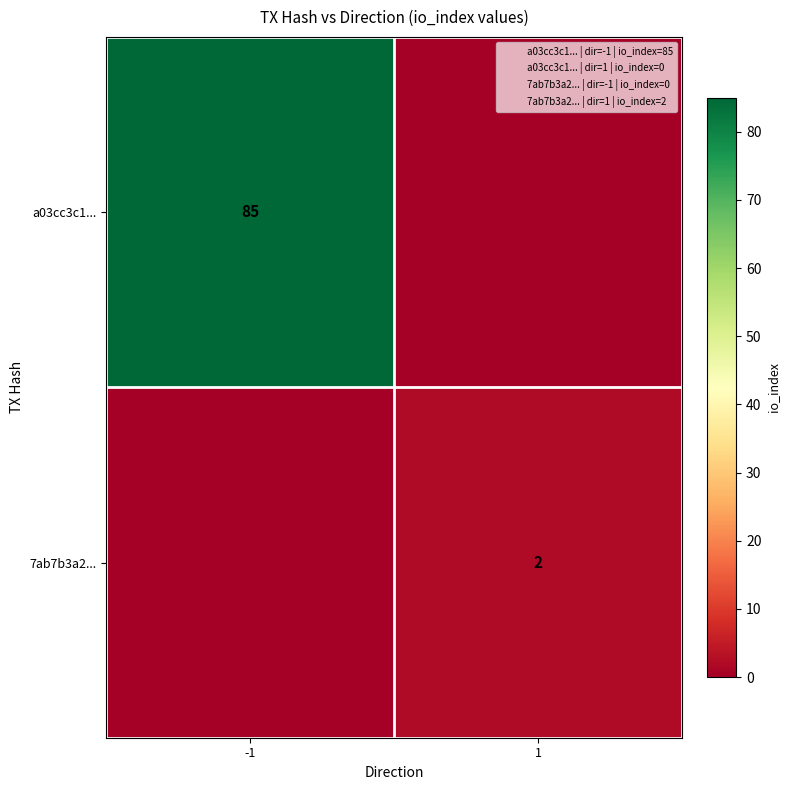

Is it true that a03cc3c1... equals 22 at -1?

False